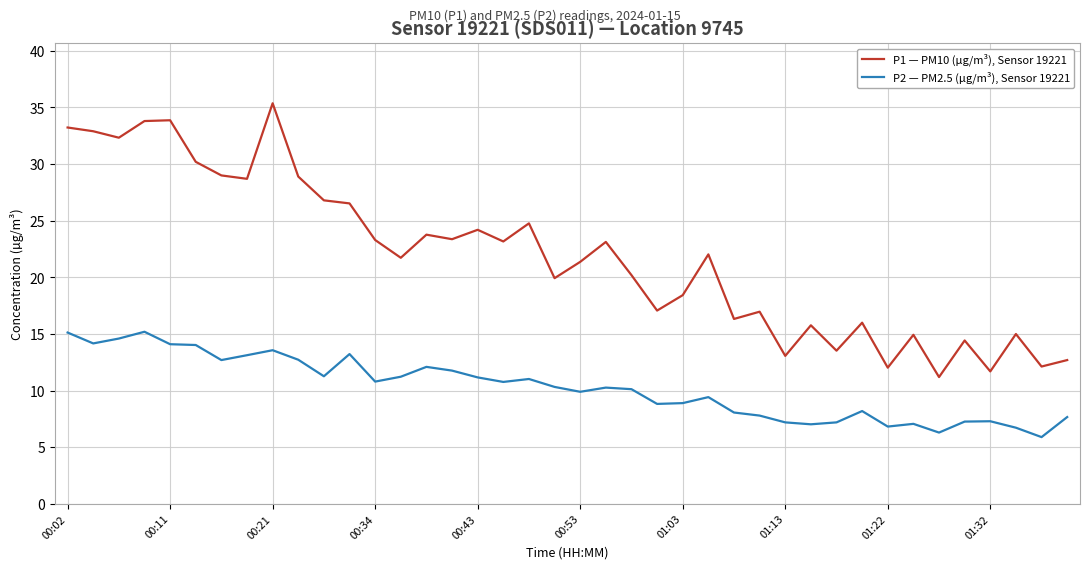

Which series has the largest range (max minus min)?

P1 — PM10 (µg/m³), Sensor 19221